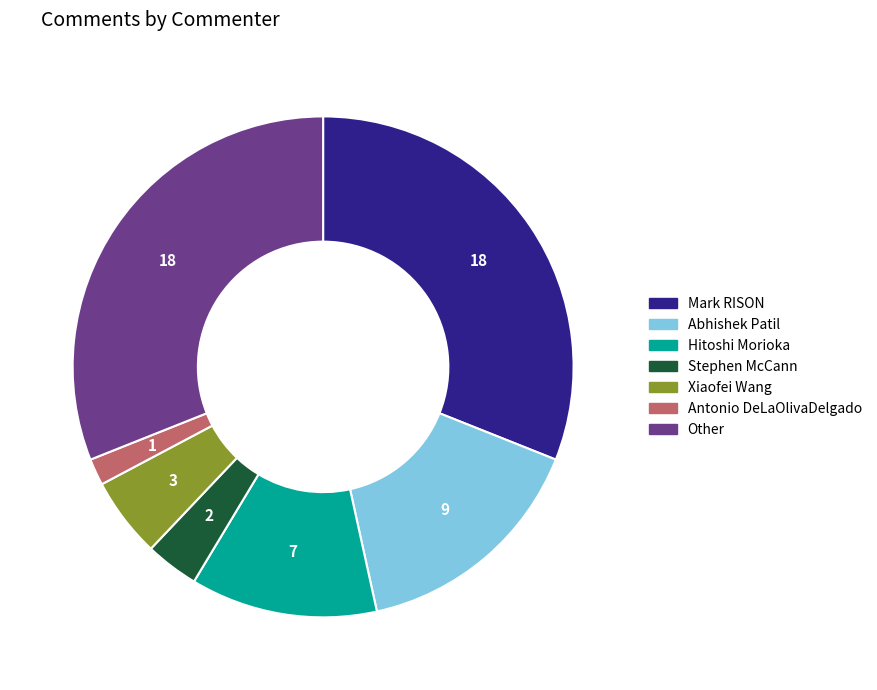

What is the ratio of the value at Abhishek Patil to the value at Other?

0.5